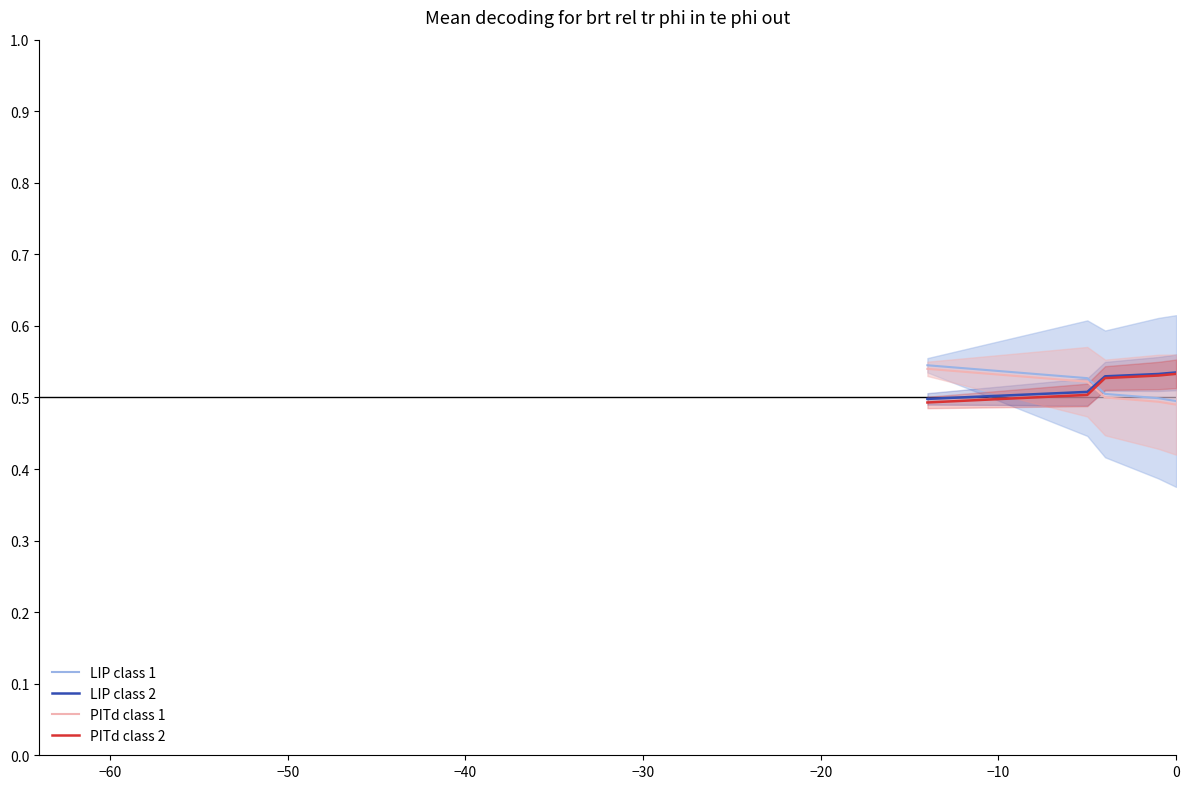

The LIP class 1 series shows 0.5 at 0. True or false?

True